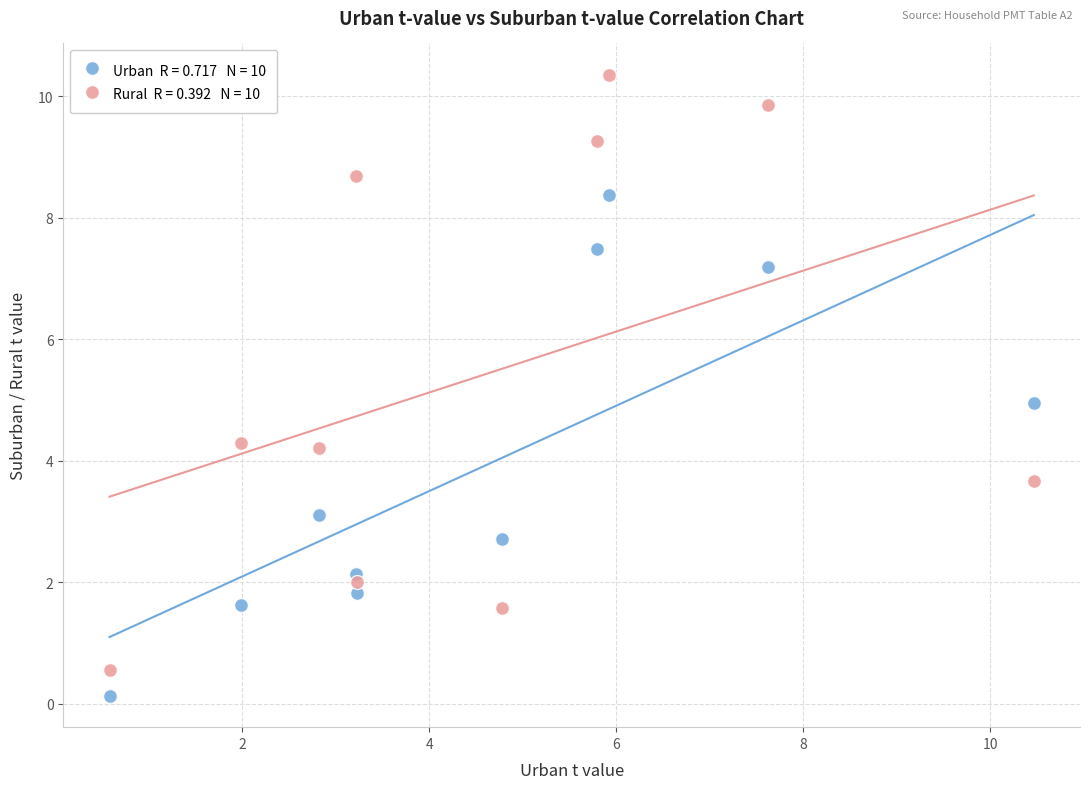

Across all data points, what is the range of Y values (max minus min)?

10.2